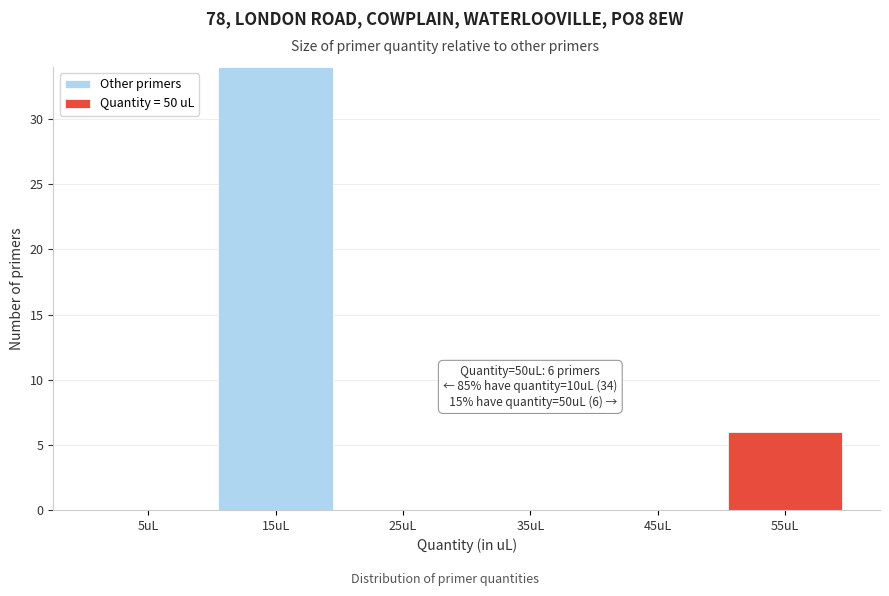

Reading right to left, what are the values for Other primers?

55uL=0	45uL=0	35uL=0	25uL=0	15uL=34	5uL=0